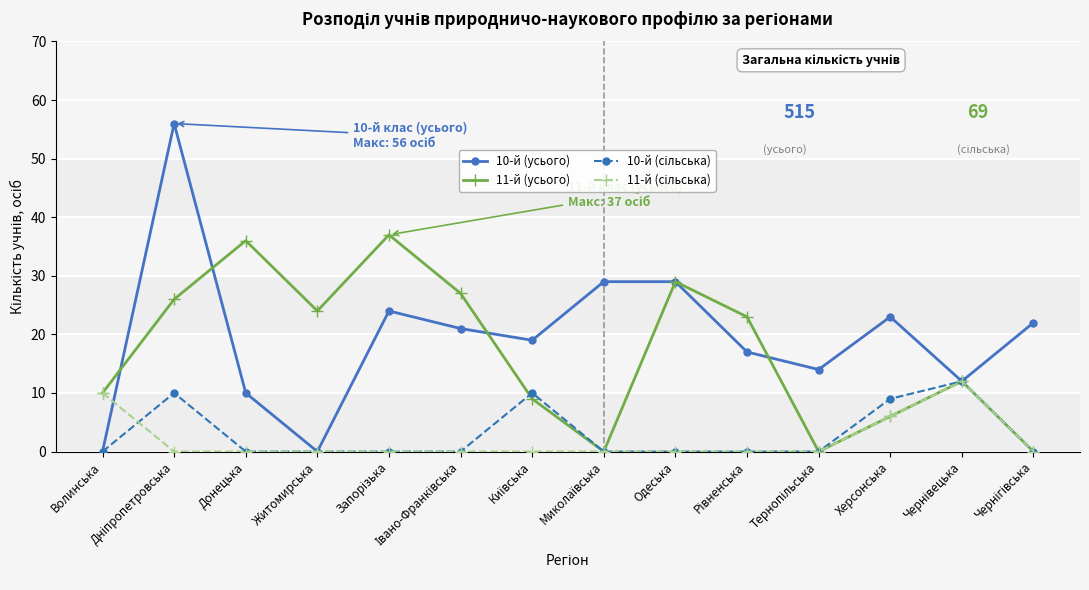

At how many categories does at least one series exceed 31?

3